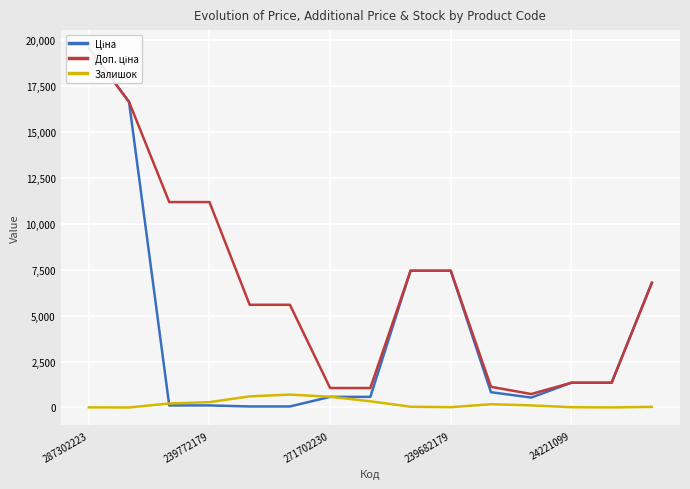

What are all the series names shown in the legend?

Ціна, Доп. ціна, Залишок